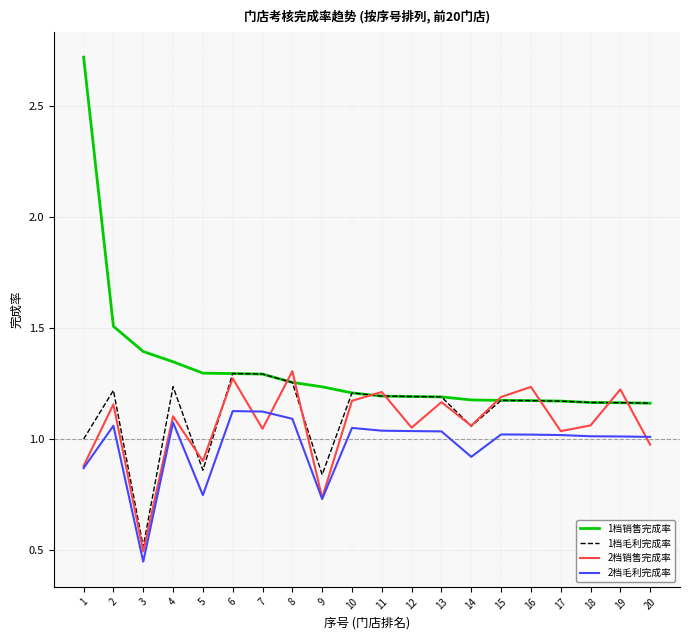

How many lines are shown in the chart?

4